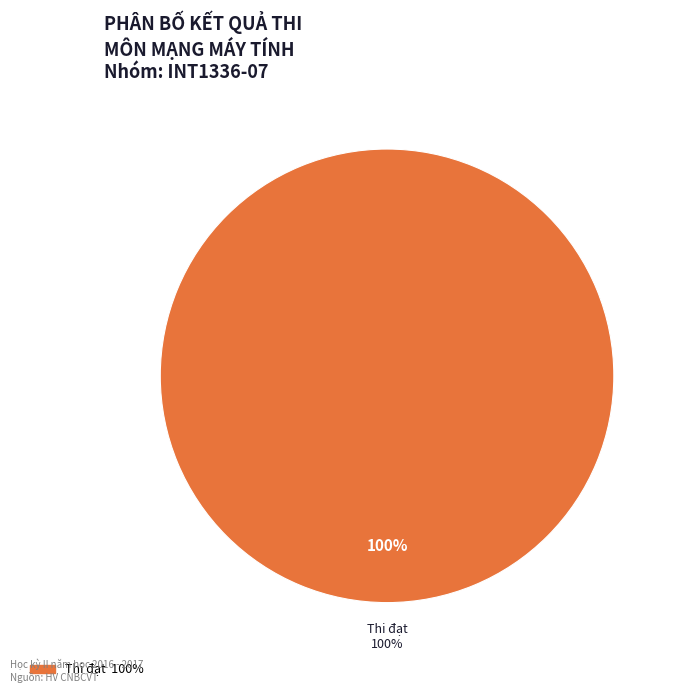

Does any single category account for the majority?

Yes